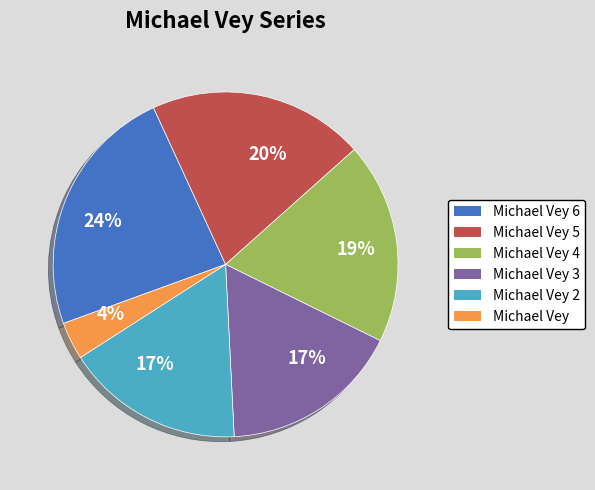

How many segments does this pie chart have?

6